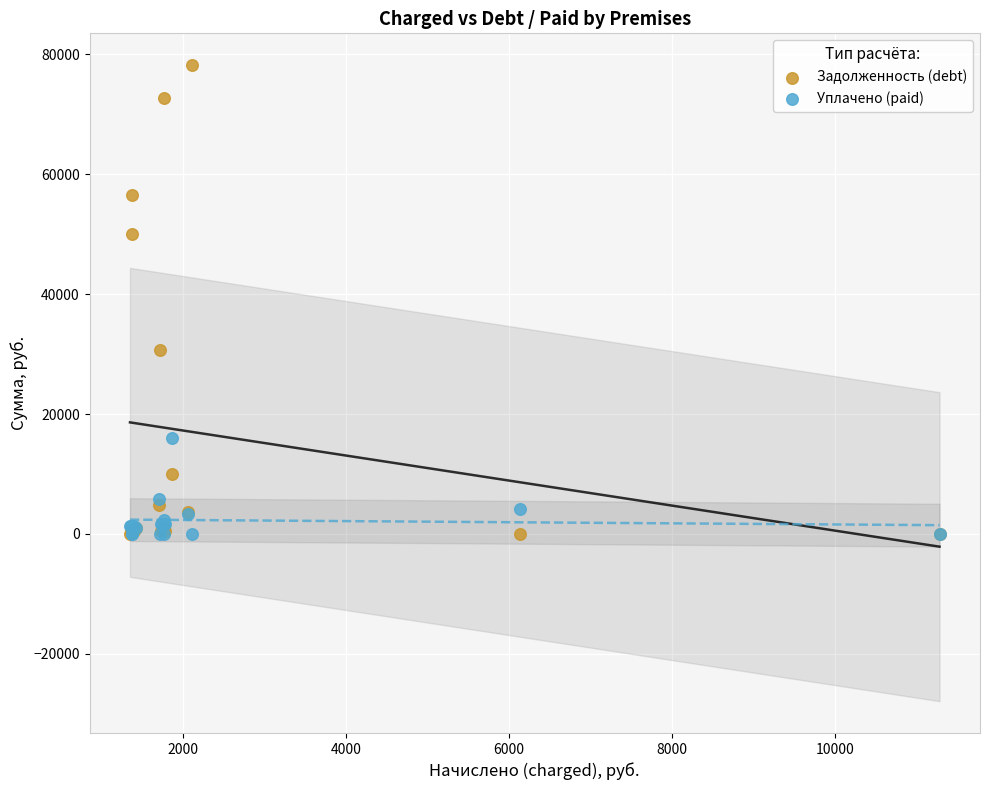

In the Задолженность (debt) series, what Y value is closest to 39106?

30739.9